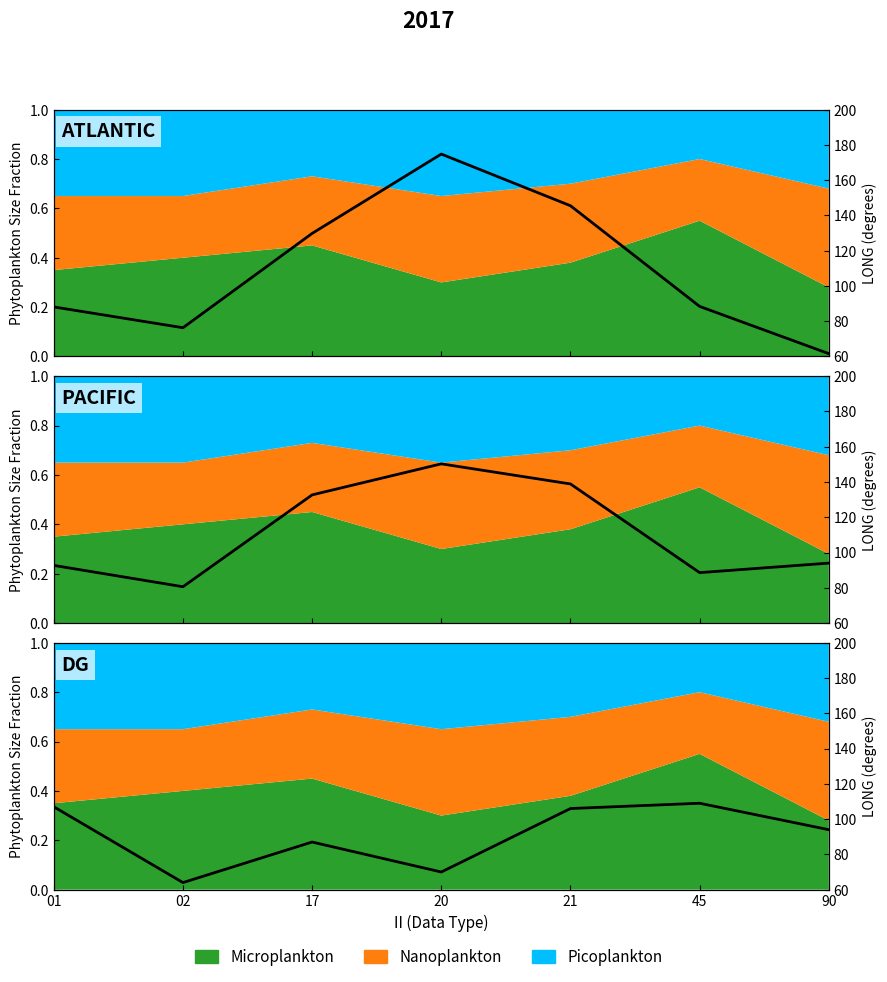

In ATLANTIC, how many points are lower than both neighbors (excluding endpoints)?

1